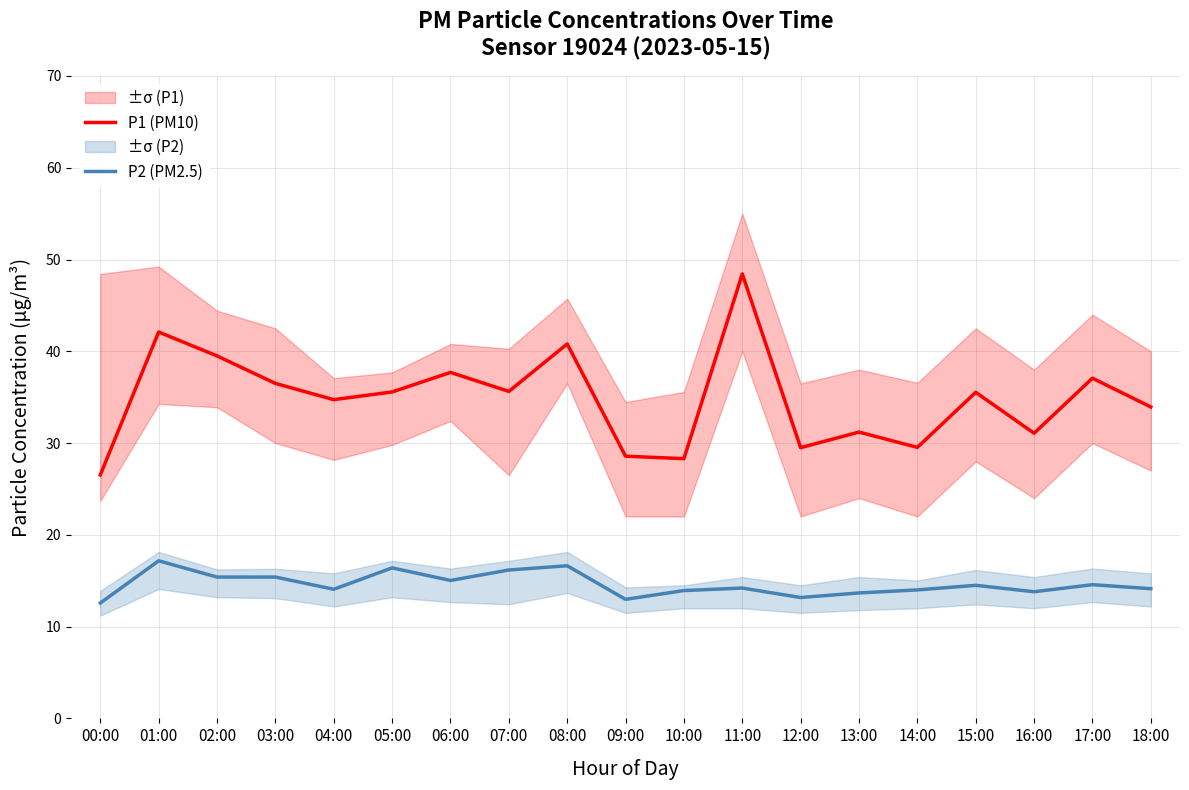

What is the sum of the P1 (PM10) values at 11:00 and 00:00?

75.0